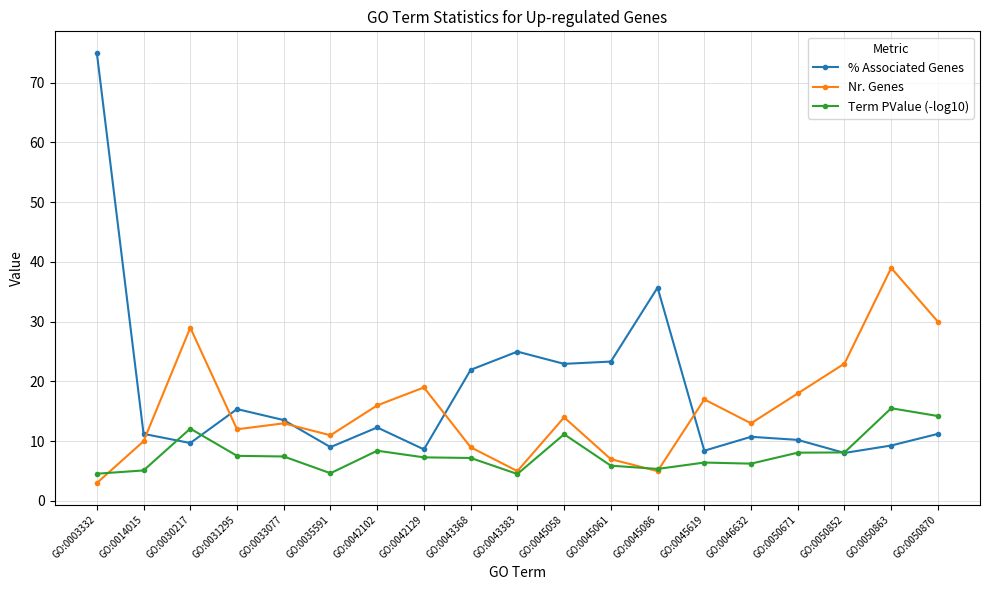

How many categories are shown in the chart?

19